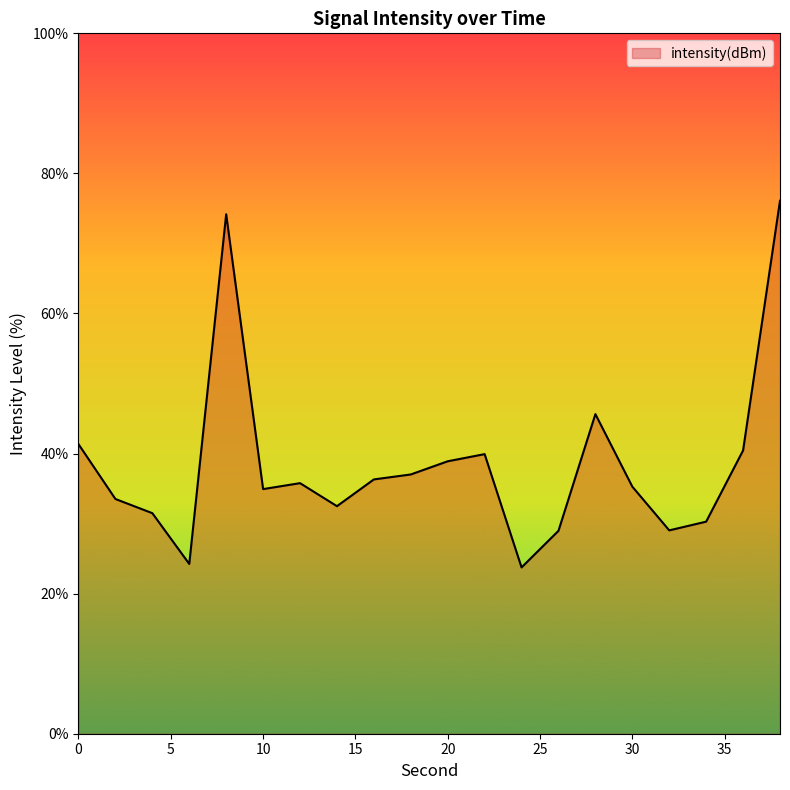

What is the minimum value shown in the chart?

23.7